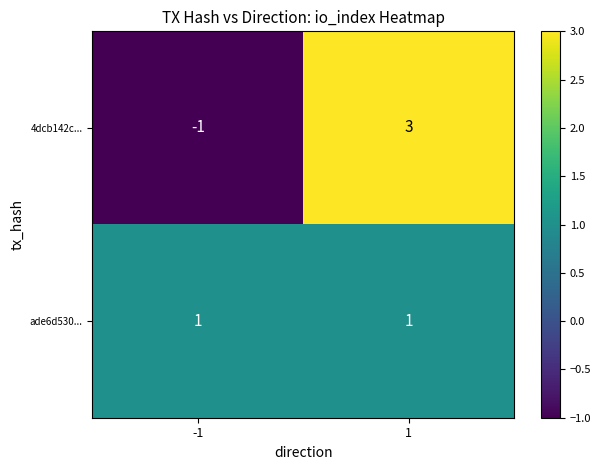

What is the total value across all series at 1?

4